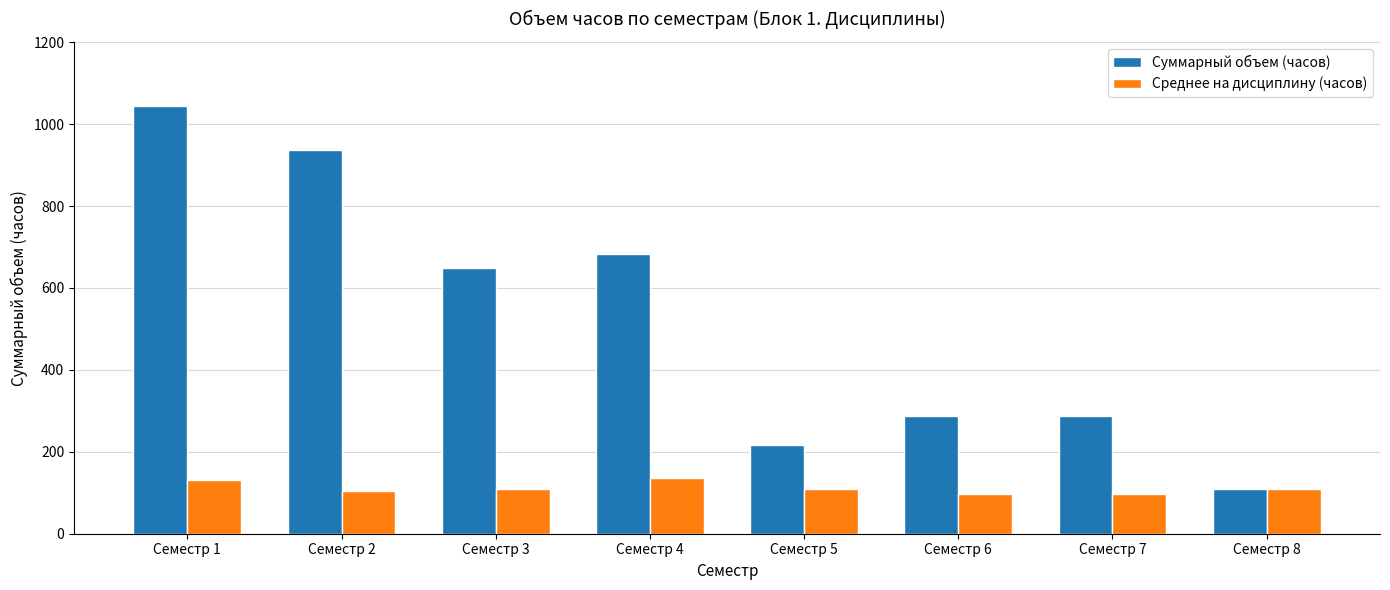

What is the value of the Среднее на дисциплину (часов) bar at the 7th from the left?

96.0